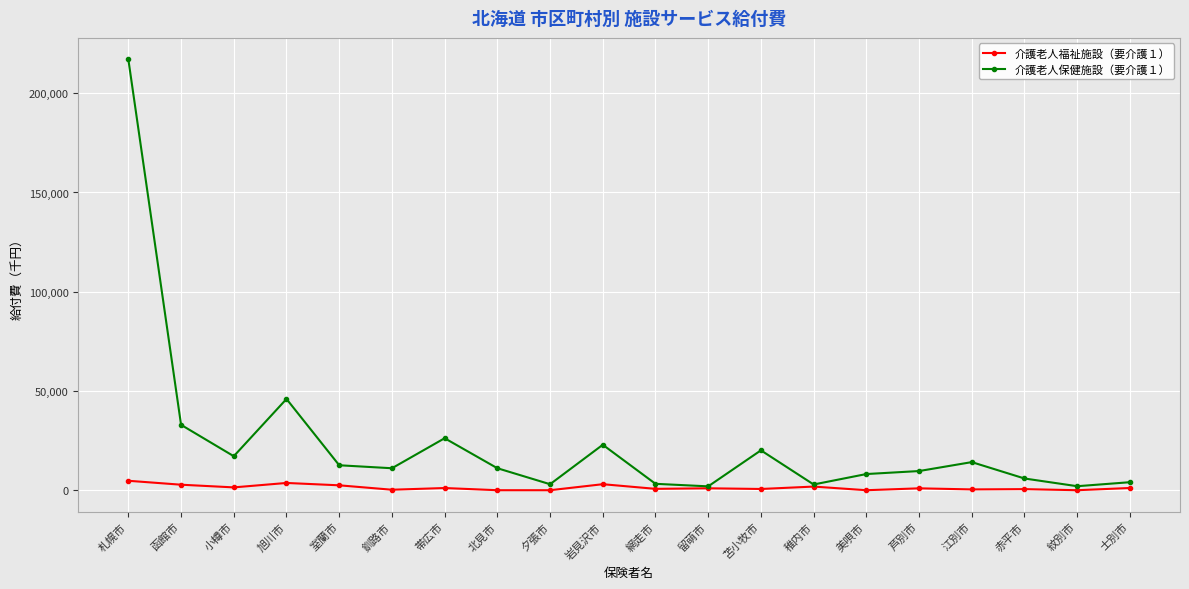

True or false: 介護老人保健施設（要介護１） has a value of 4036.4 at 士別市.

True